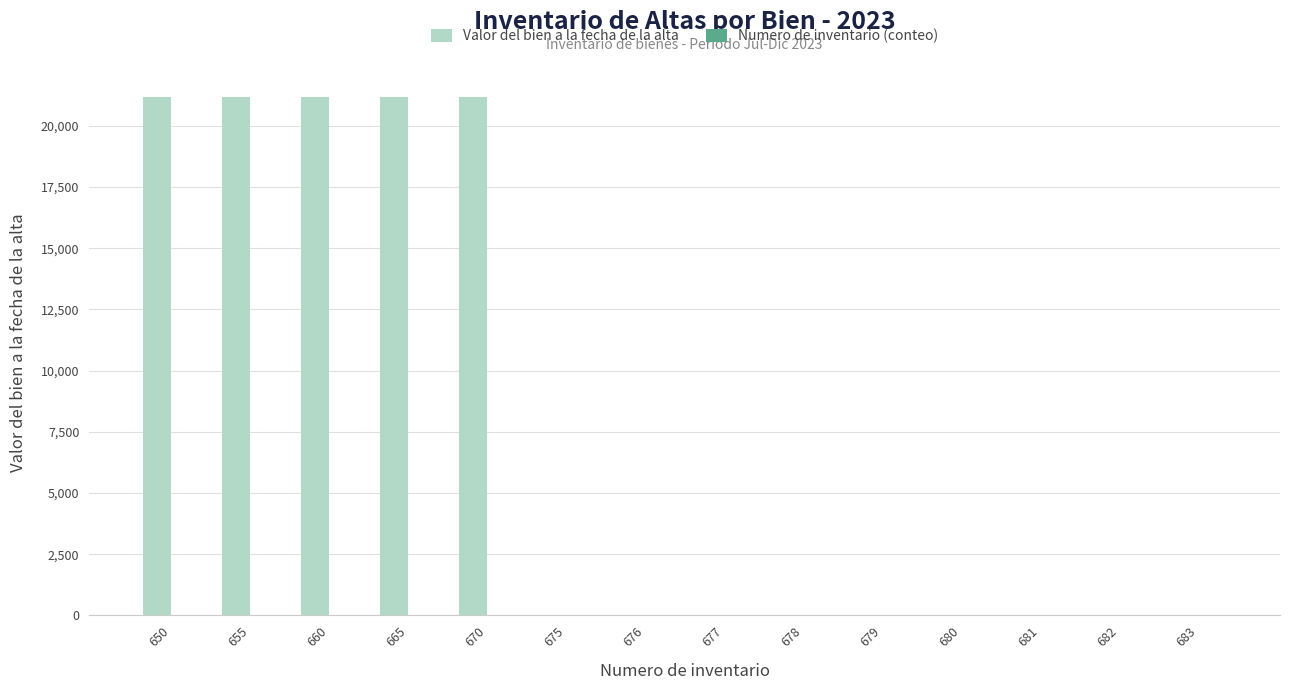

The Valor del bien a la fecha de la alta series shows 35157 at 665. True or false?

False